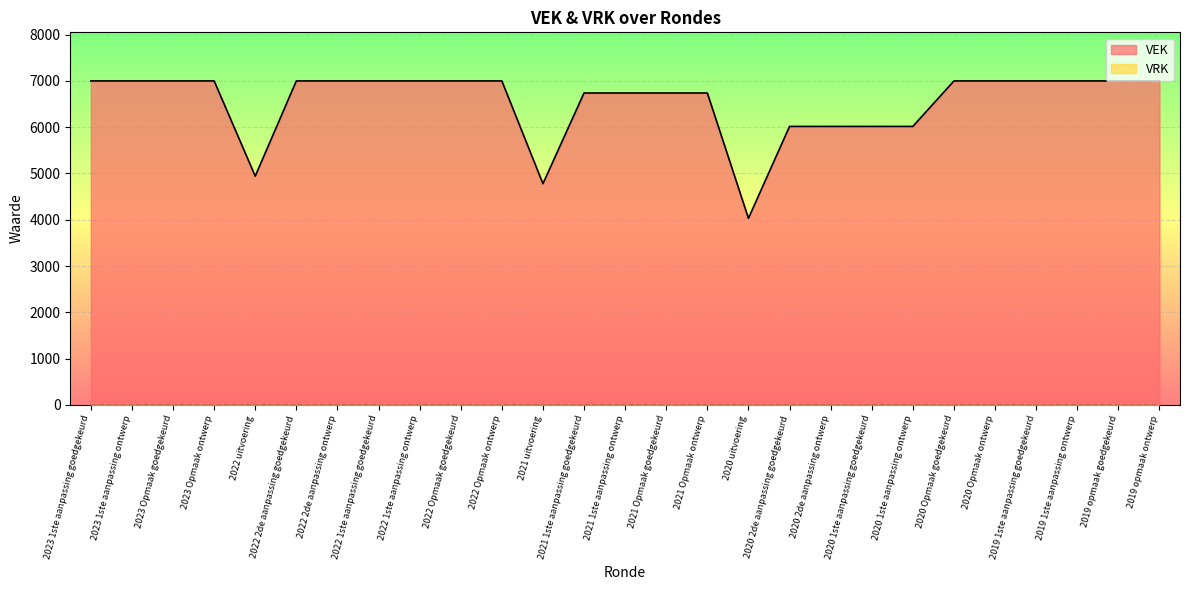

What is the label of the 15th point from the left?

2021 Opmaak goedgekeurd